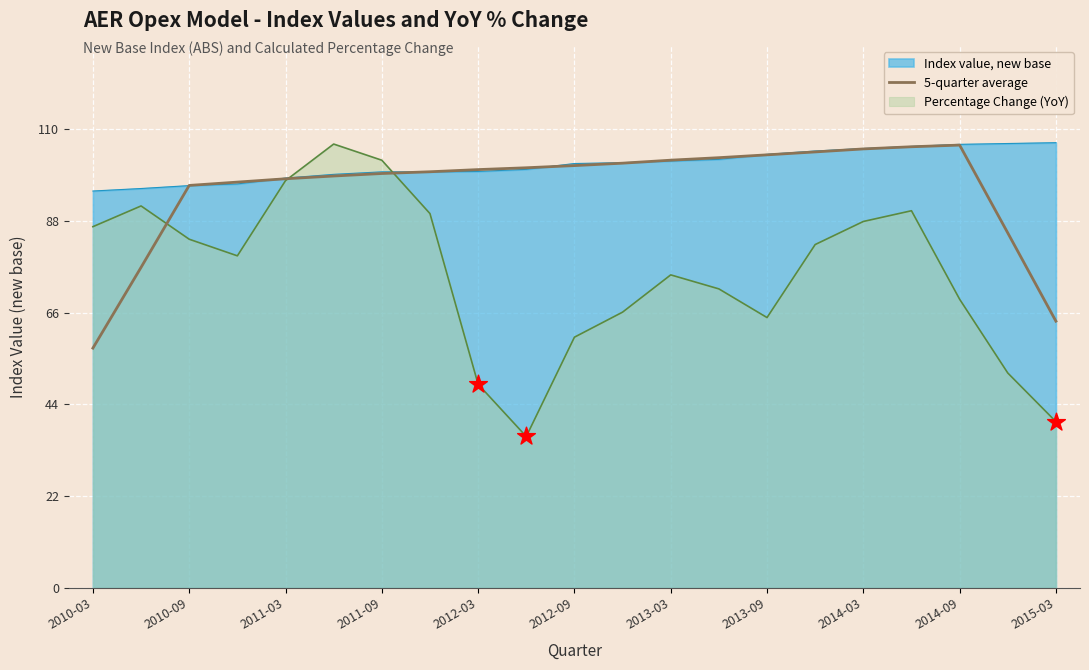

Which has a higher value, 17 or 15?

17